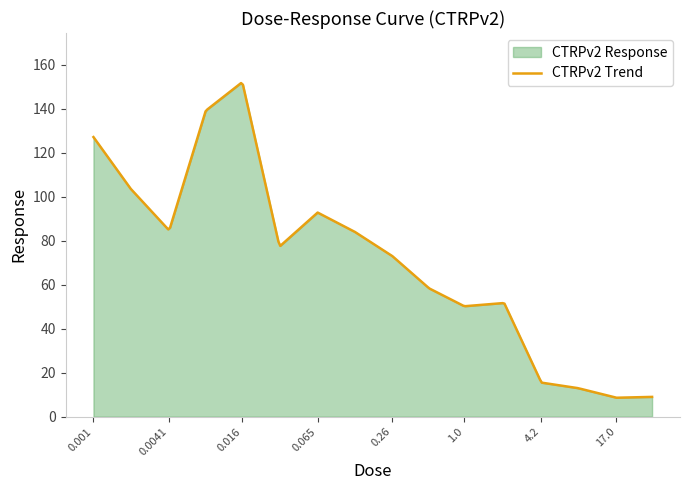

The chart shows a value of 90.3 at 2.1. True or false?

False